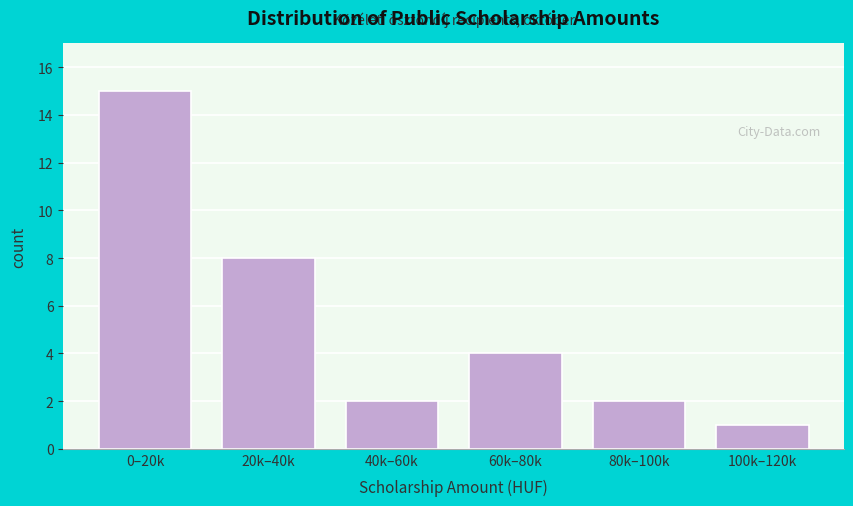

Reading left to right, what are all the values shown in this chart?

15	8	2	4	2	1